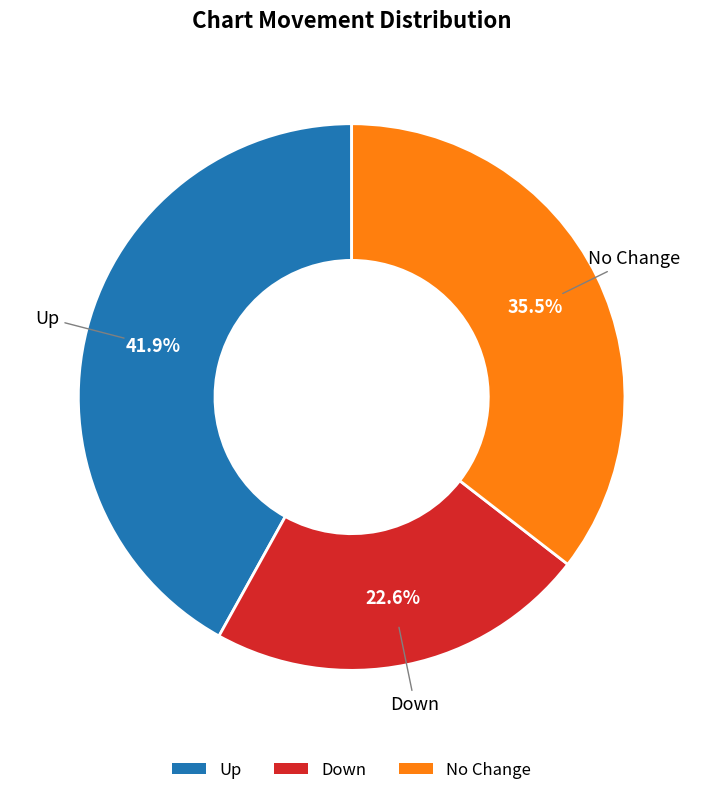

What is the largest slice in the pie chart?

Up